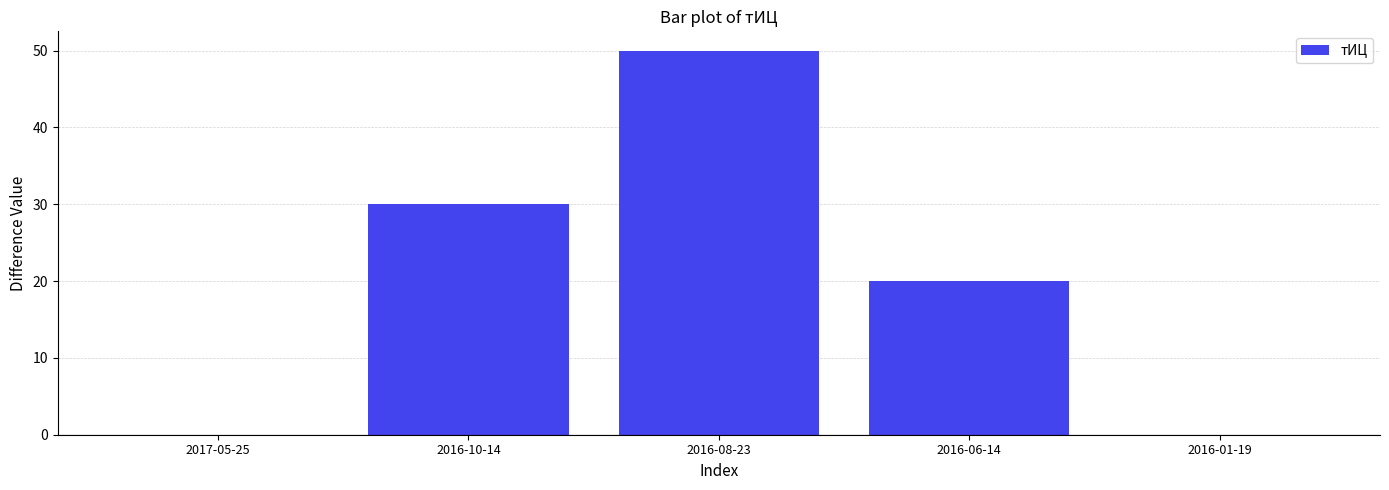

True or false: the data shows 50 at 2016-08-23.

True